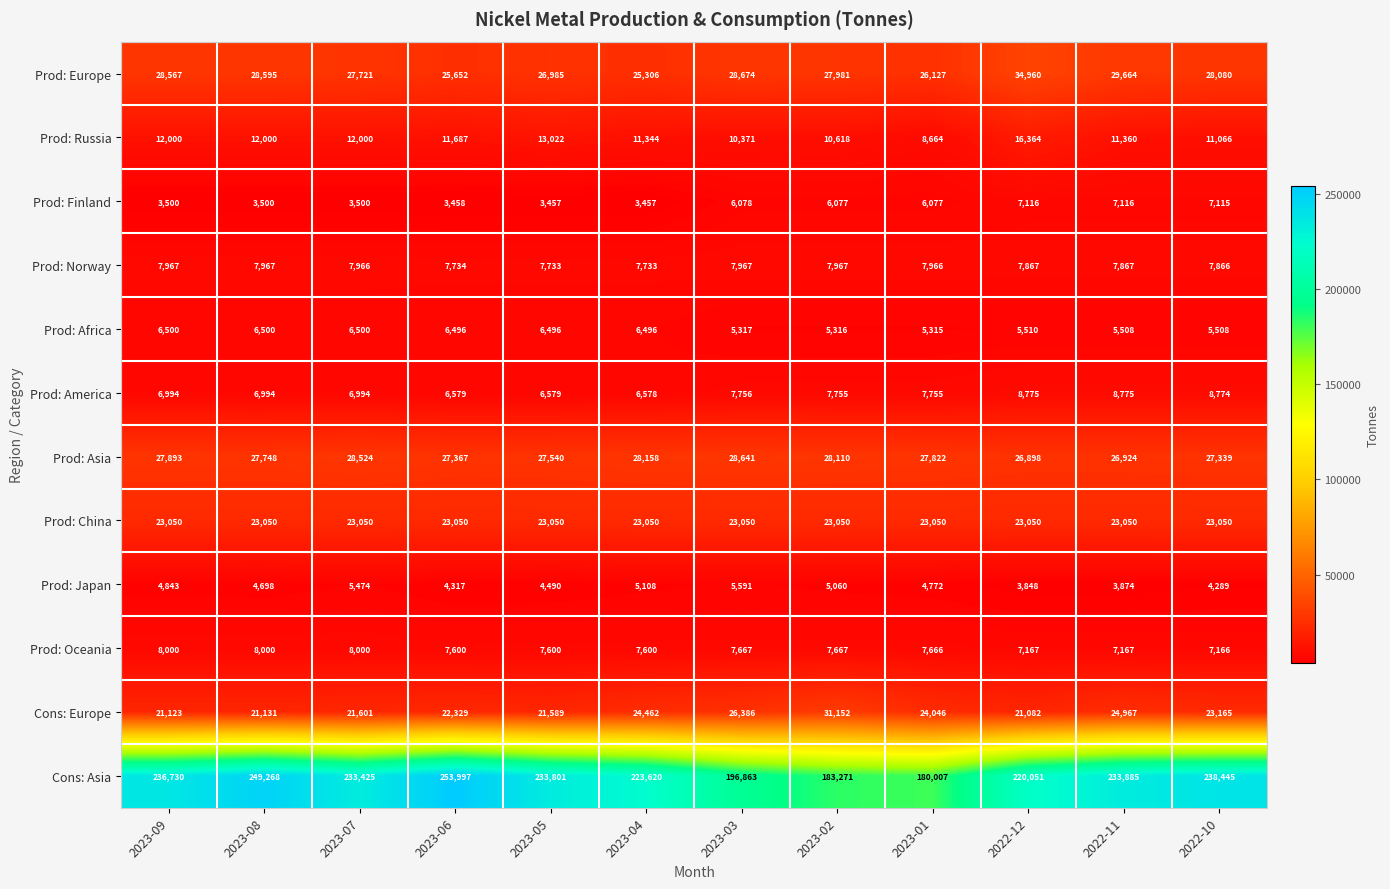

How many series are shown in this chart?

12